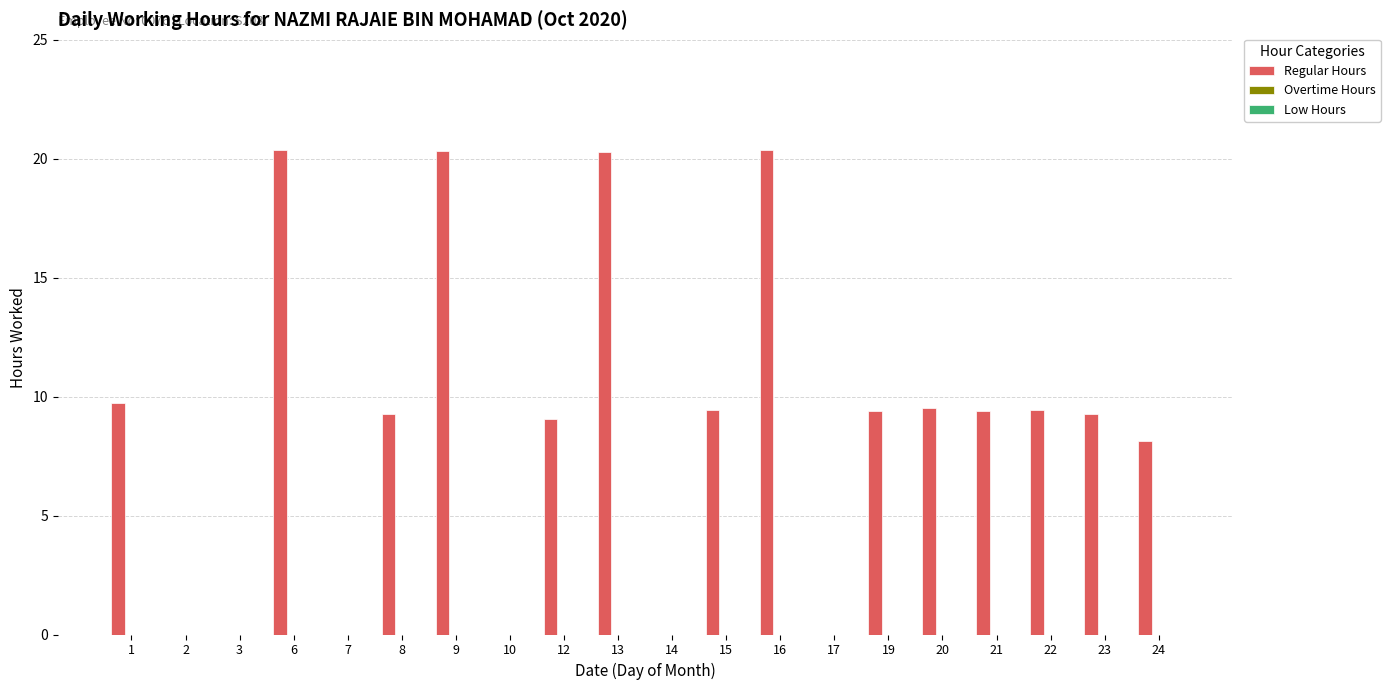

Is it true that the value at 8 is 9.2?

True